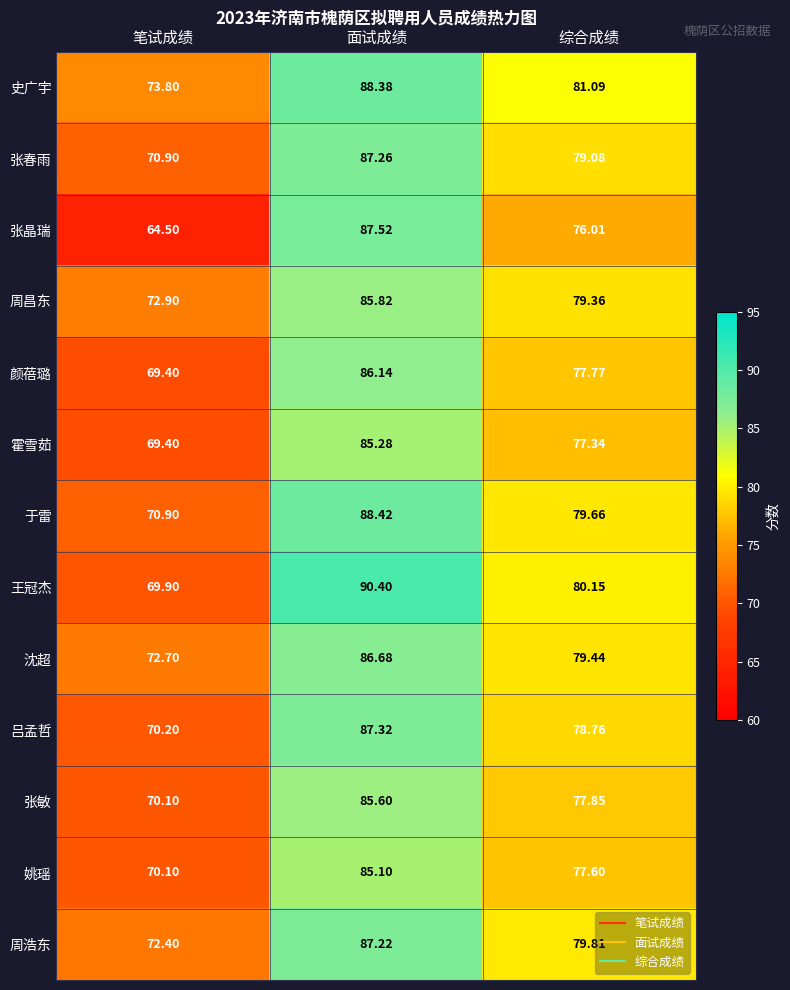

Which series changed the most between 笔试成绩 and 面试成绩?

张晶瑞